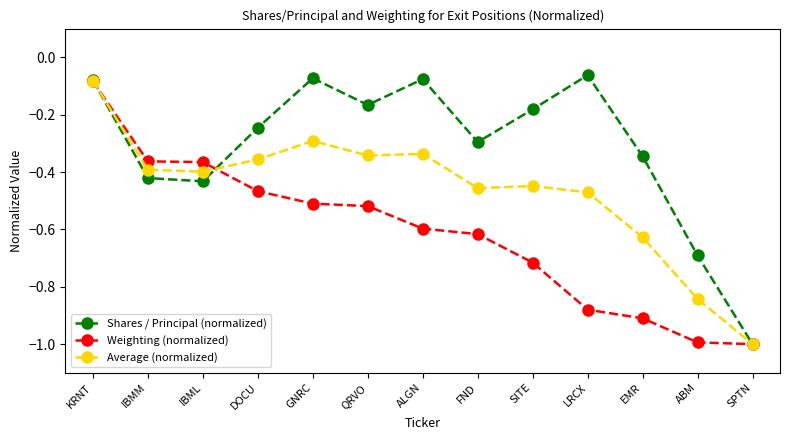

What is the approximate value of Weighting (normalized) at ABM?

-1.0